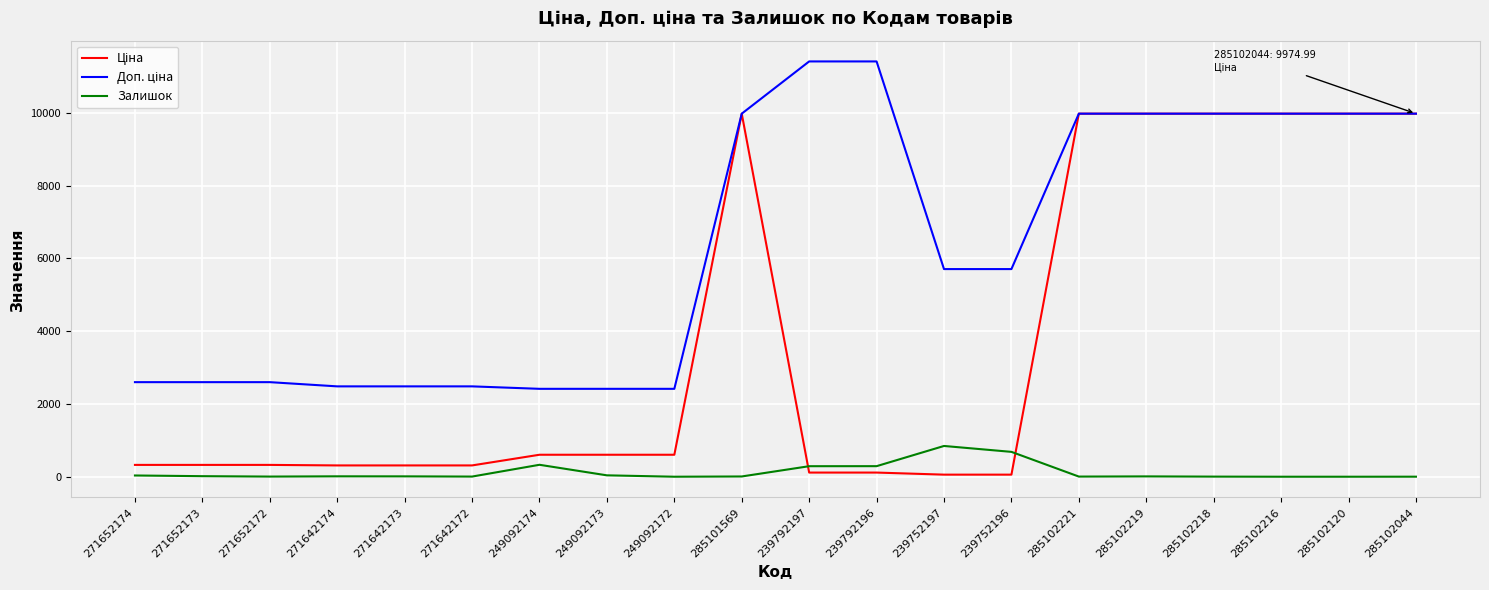

What is the total value across all series at 285102120?

19950.0